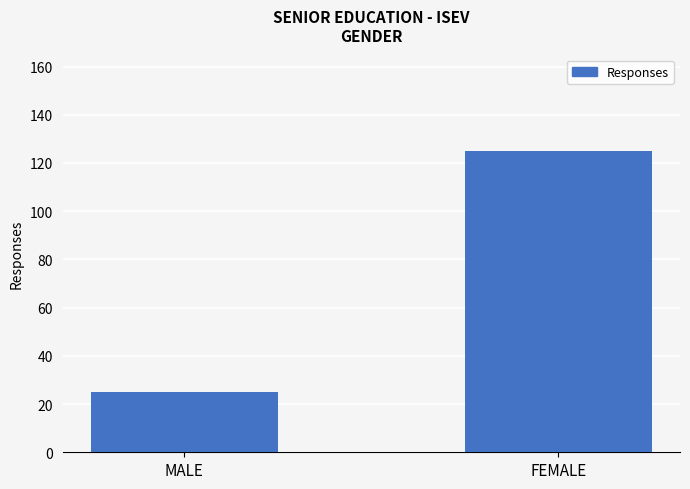

What position from the left is MALE?

1